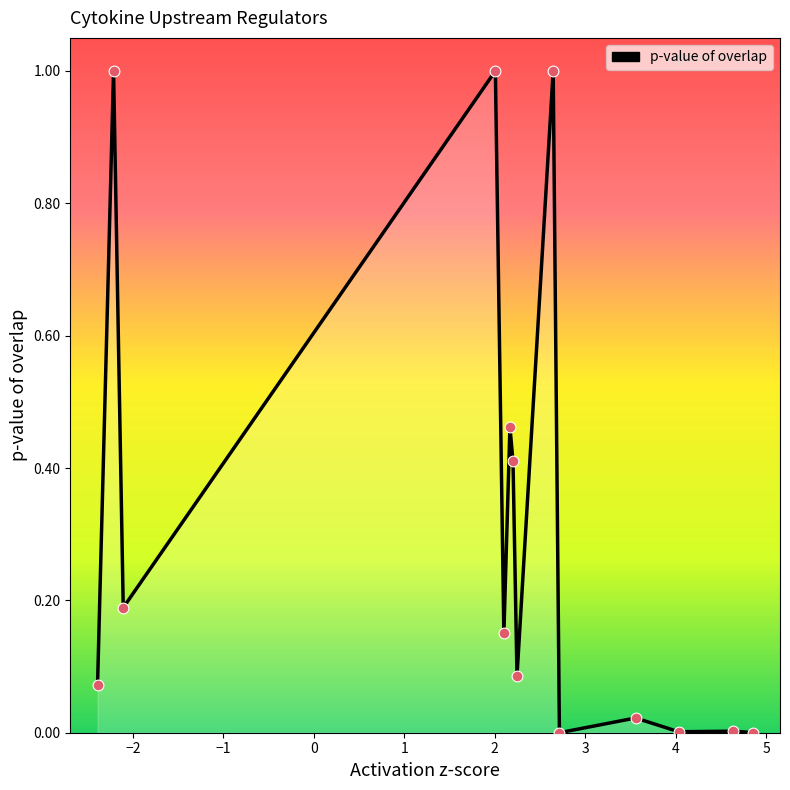

What is the maximum value shown in the chart?

1.0